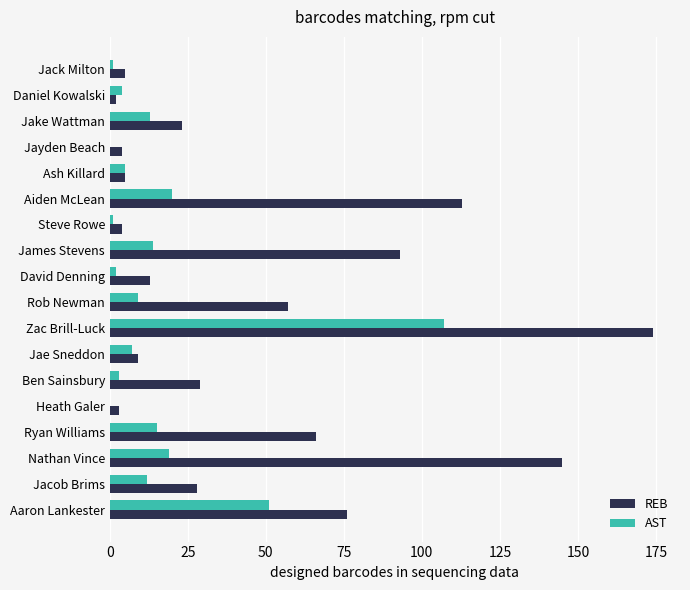

What is the sum of the REB values at Rob Newman and Ryan Williams?

123